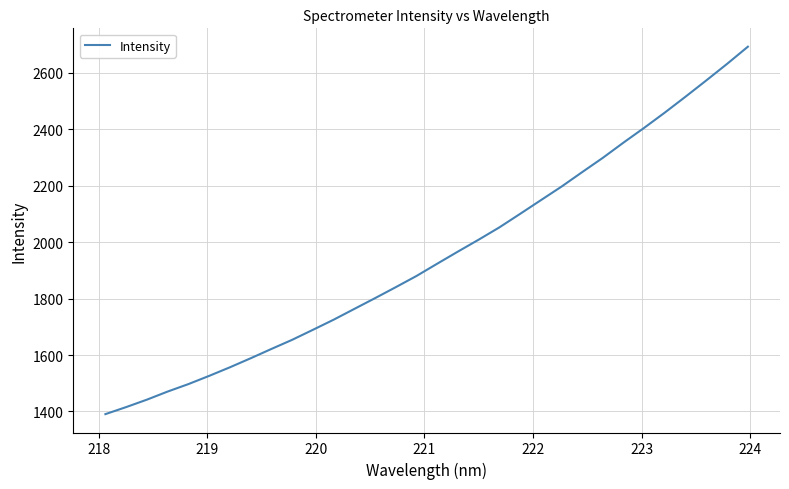

What is the smallest value displayed?

1390.4